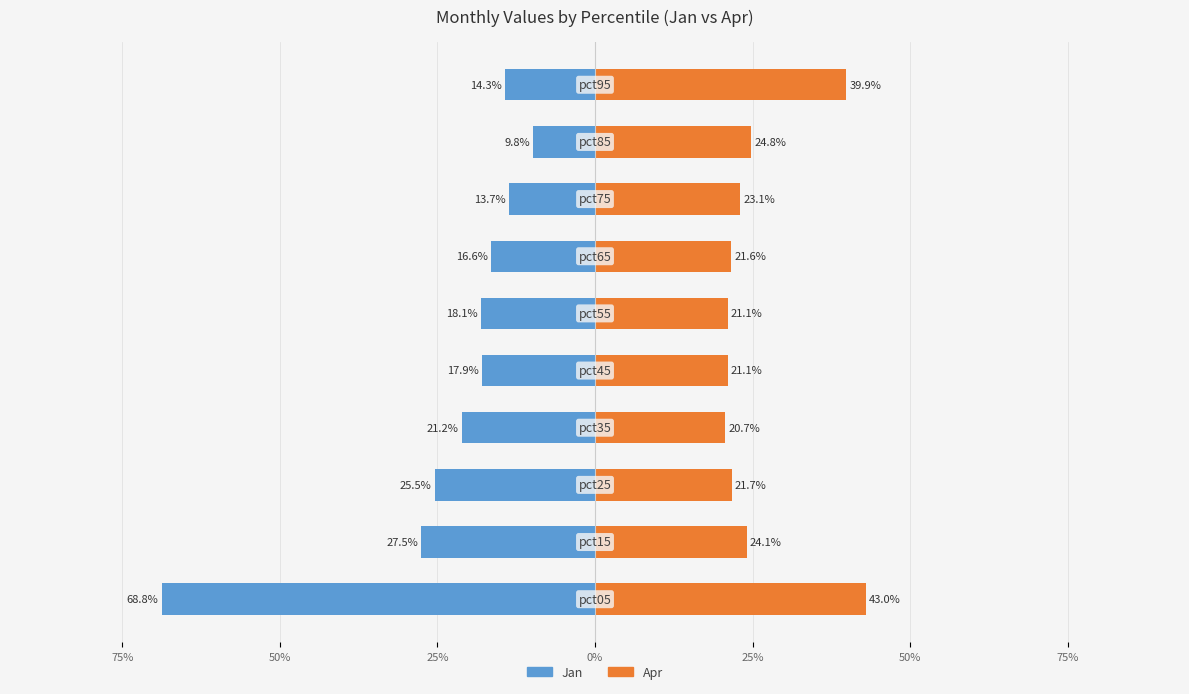

At how many categories does at least one series exceed 0?

10